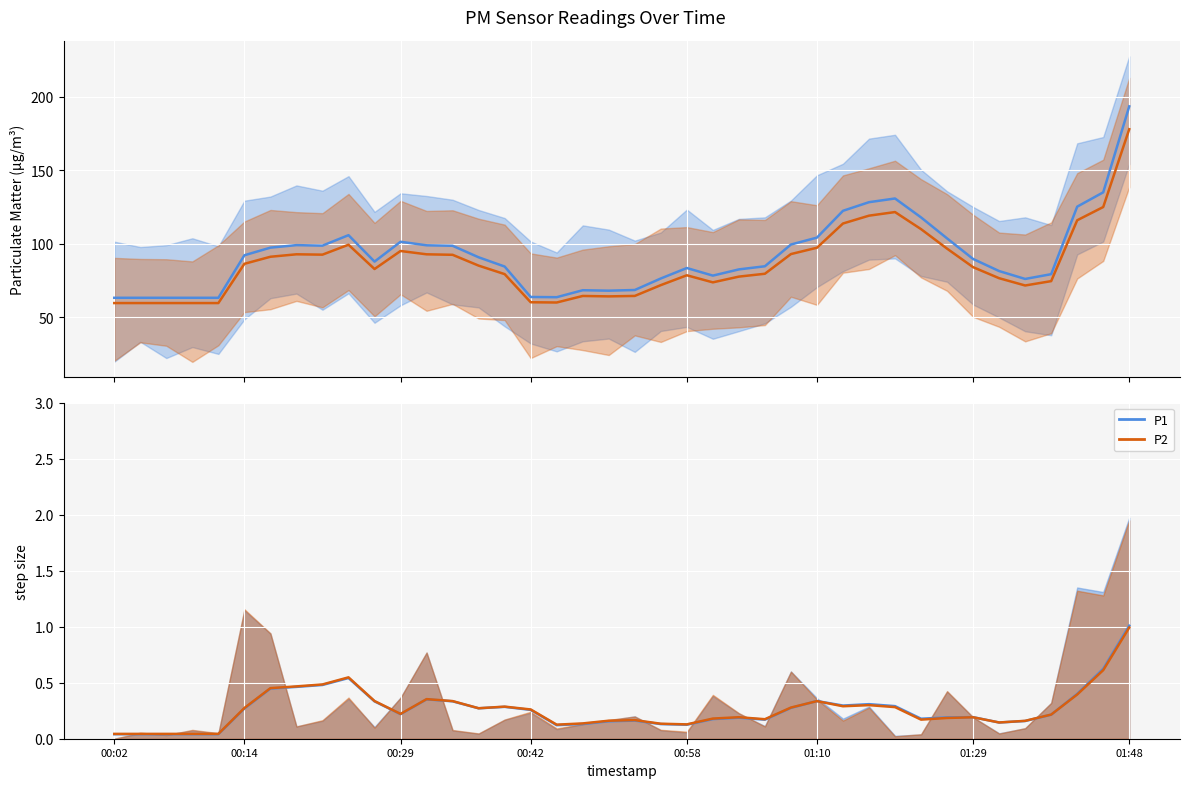

How many distinct data groups are displayed?

2